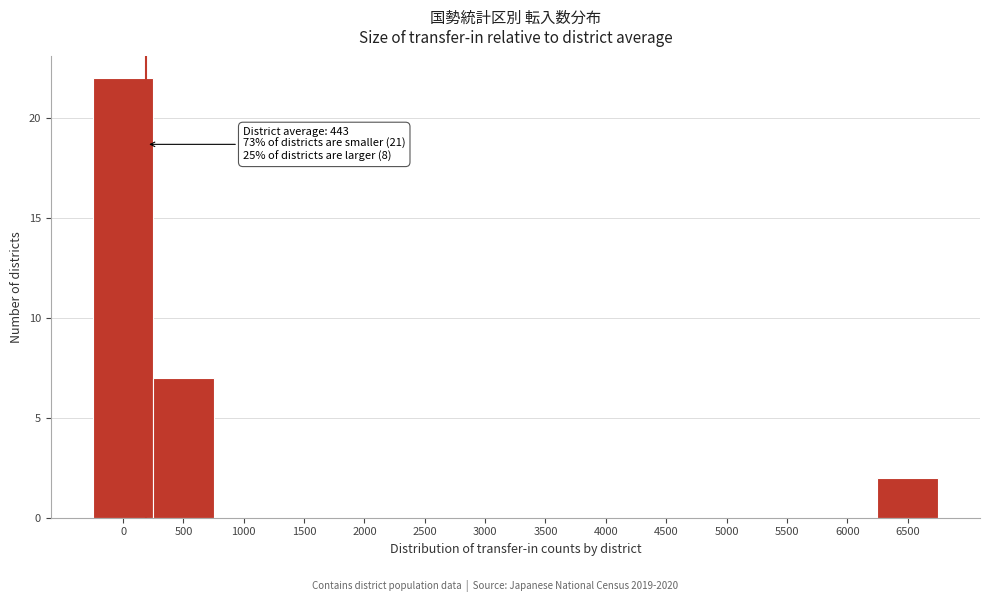

Reading right to left, list all the values displayed in this chart.

6500=2	6000=0	5500=0	5000=0	4500=0	4000=0	3500=0	3000=0	2500=0	2000=0	1500=0	1000=0	500=7	0=22